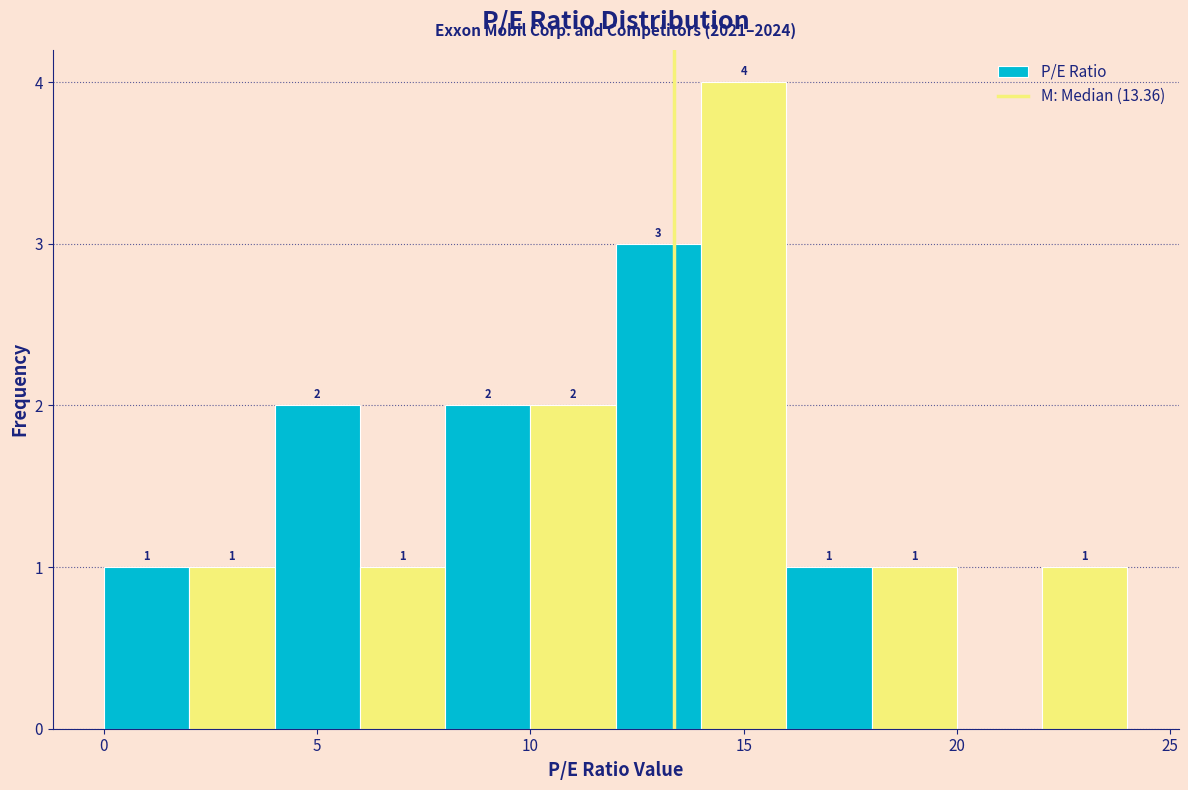

Which range on the x-axis has the tallest bar?

14 to 16